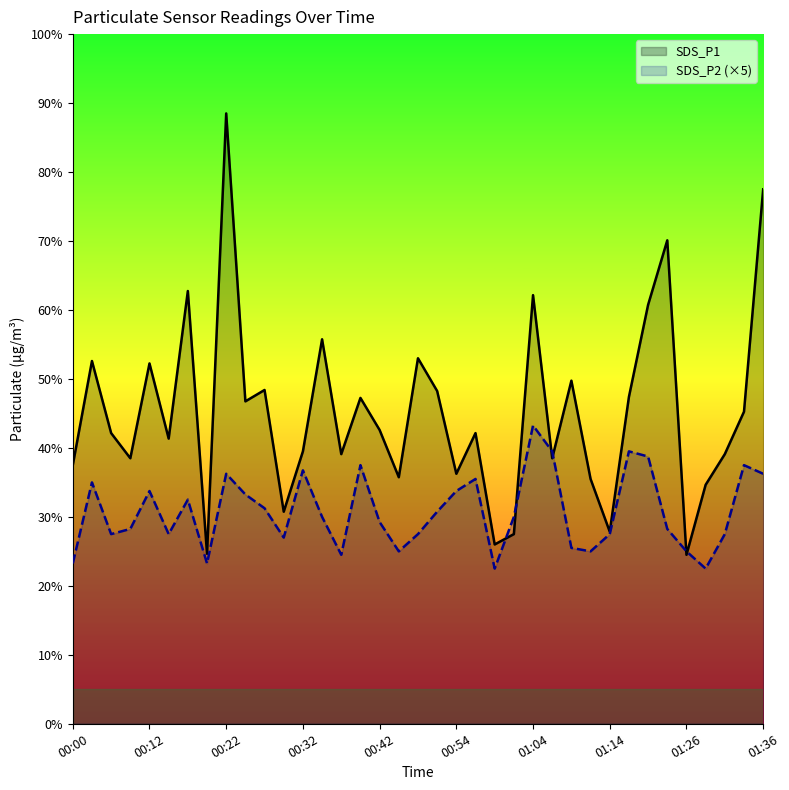

Does the chart display data point markers on the line(s)?

No